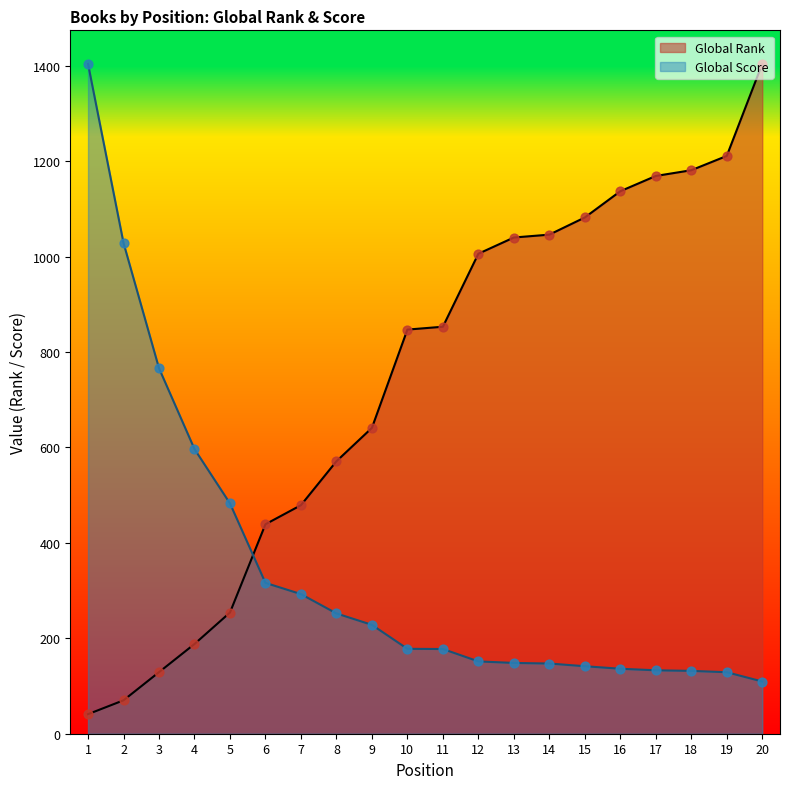

At which category is the sum across all series the highest?

20